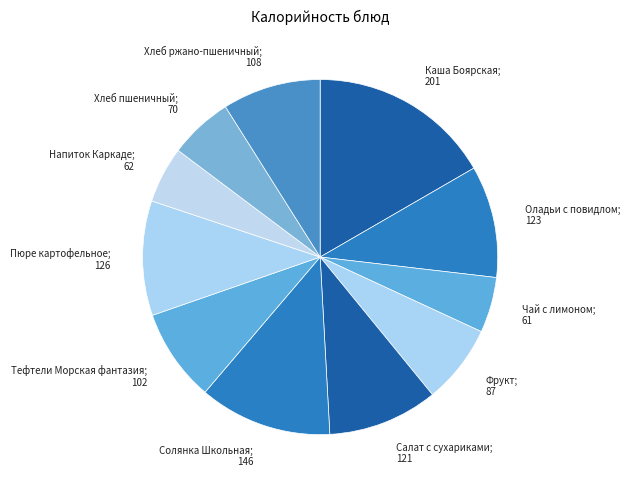

How many slices are in this pie chart?

11